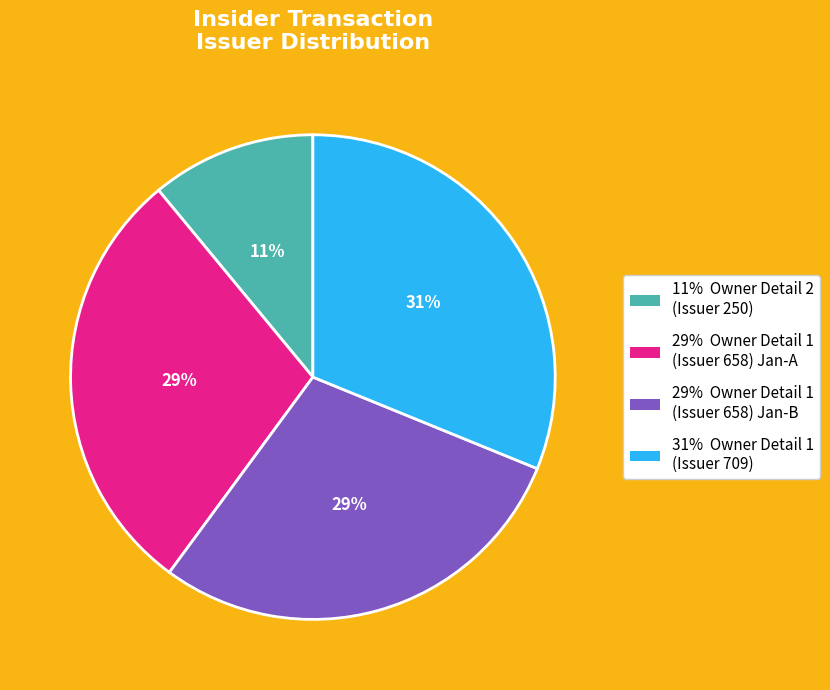

Is there a majority slice in this chart?

No